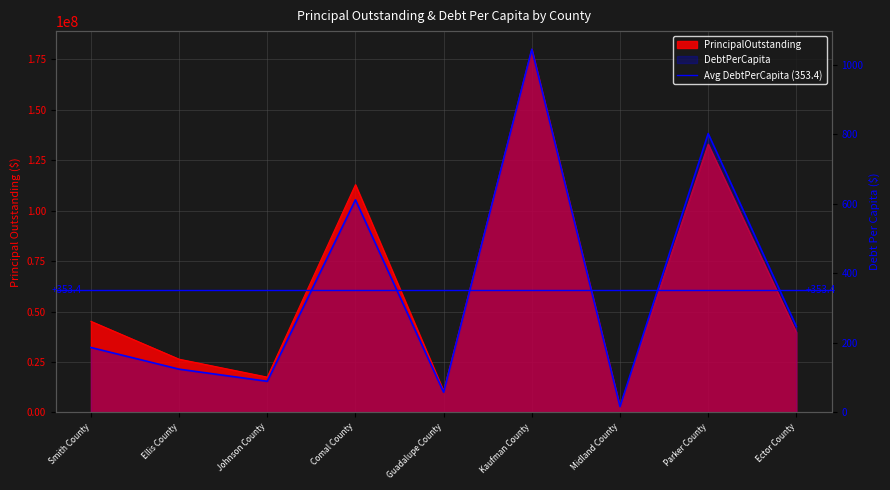

List the labels in order of PrincipalOutstanding value, largest first.

Kaufman County, Parker County, Comal County, Smith County, Ector County, Ellis County, Johnson County, Guadalupe County, Midland County